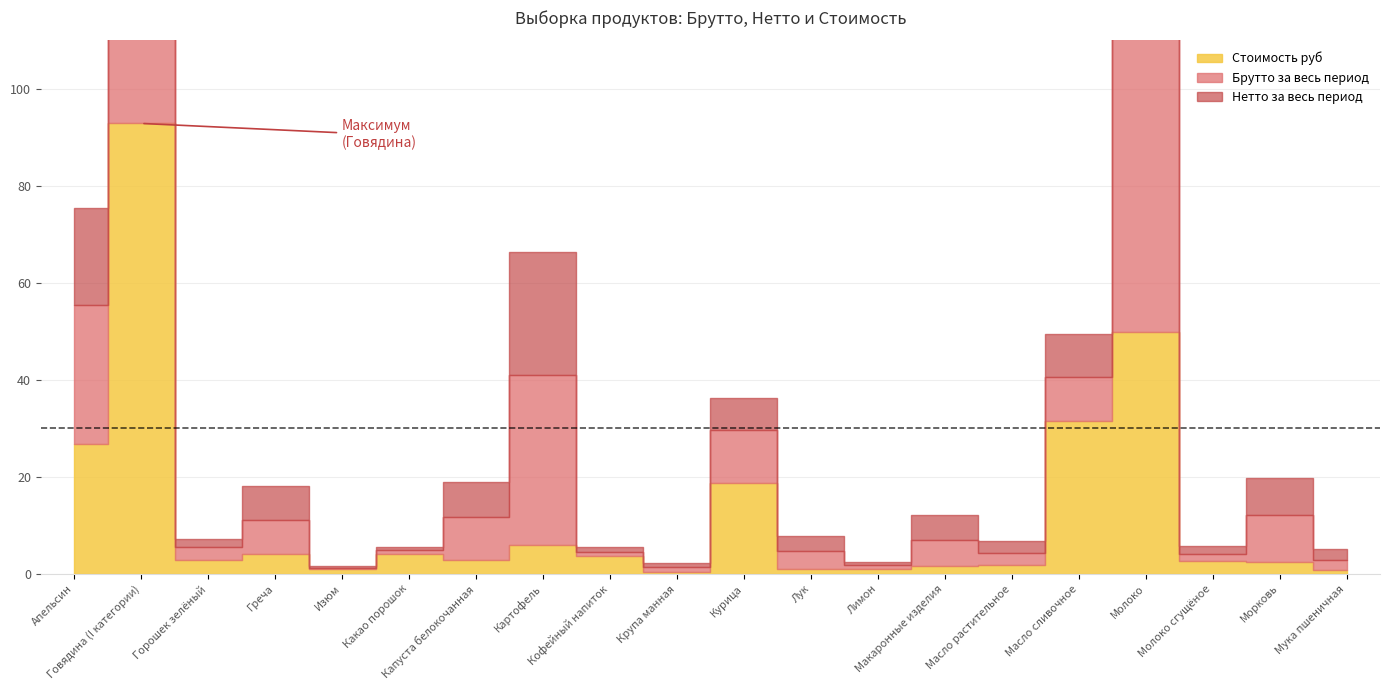

Which category has the lowest value across all series?

Изюм